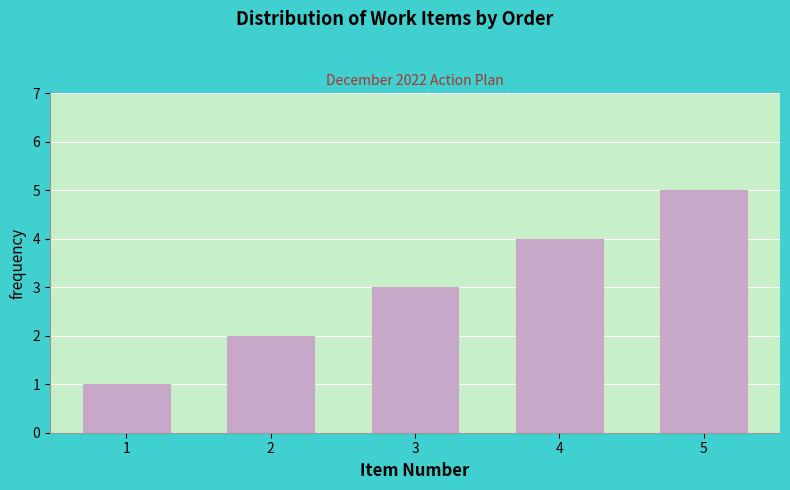

Which label corresponds to the largest value in the chart?

5